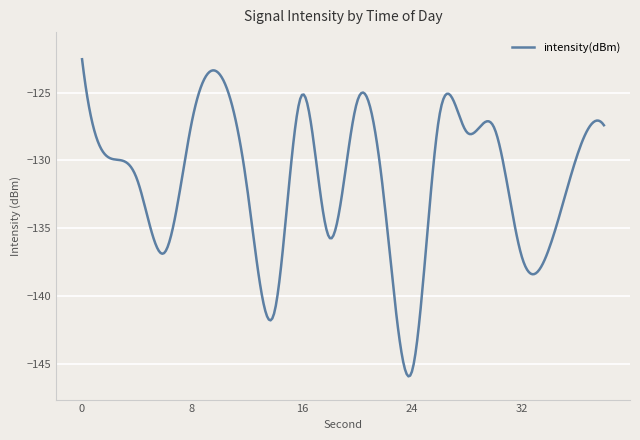

What is the average value?

-131.5